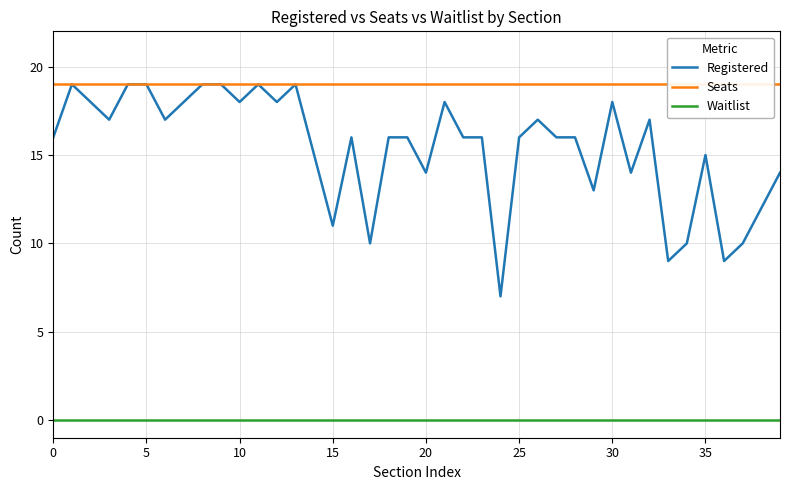

What is the highest value of the Registered series?

19